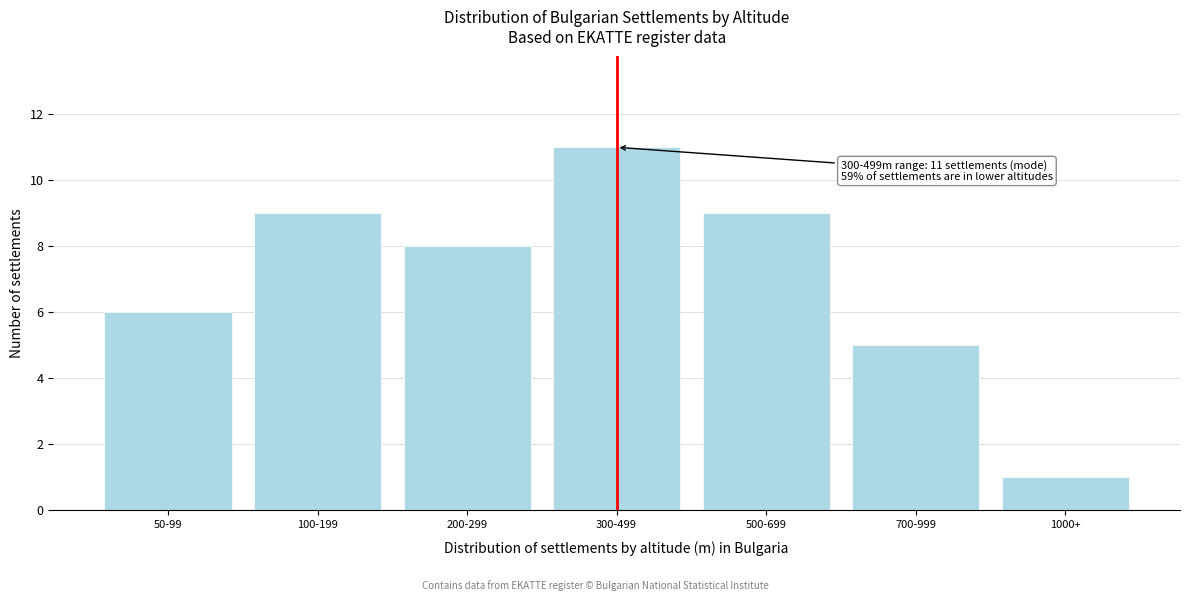

Reading right to left, what are all the values shown in this chart?

1	5	9	11	8	9	6